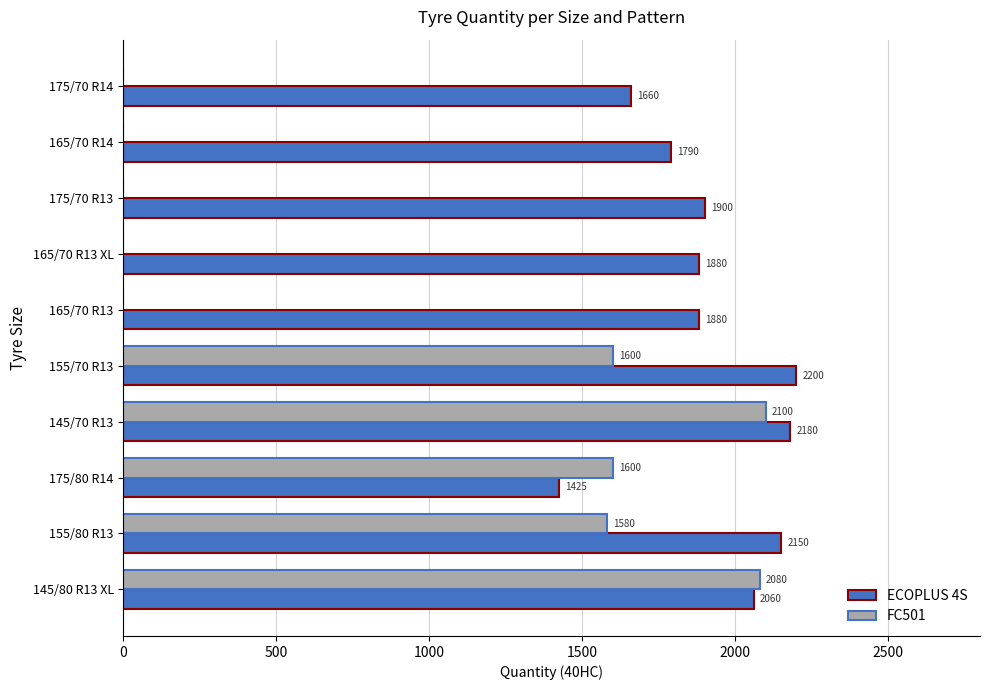

What is the sum of all FC501 values?

8960